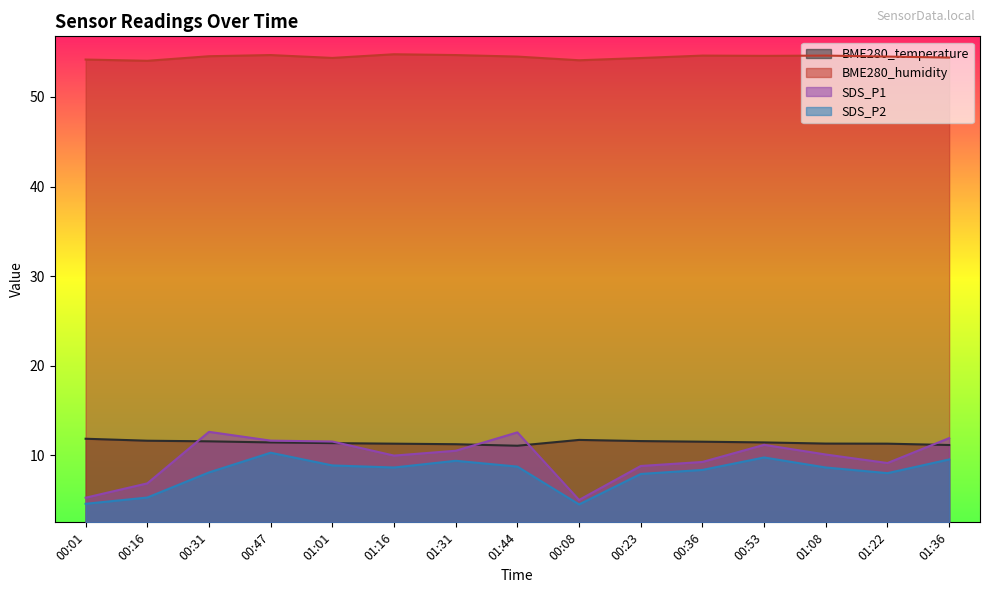

What is the value of the BME280_temperature point at the 1st from the left?

11.9